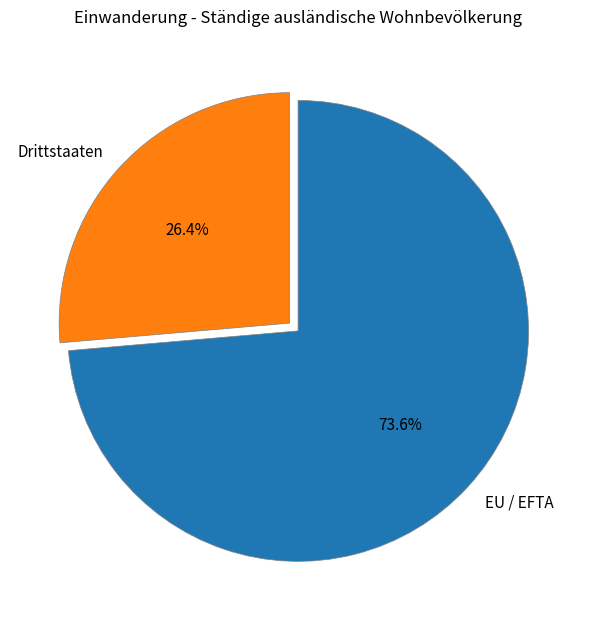

What is the largest slice in the pie chart?

EU / EFTA